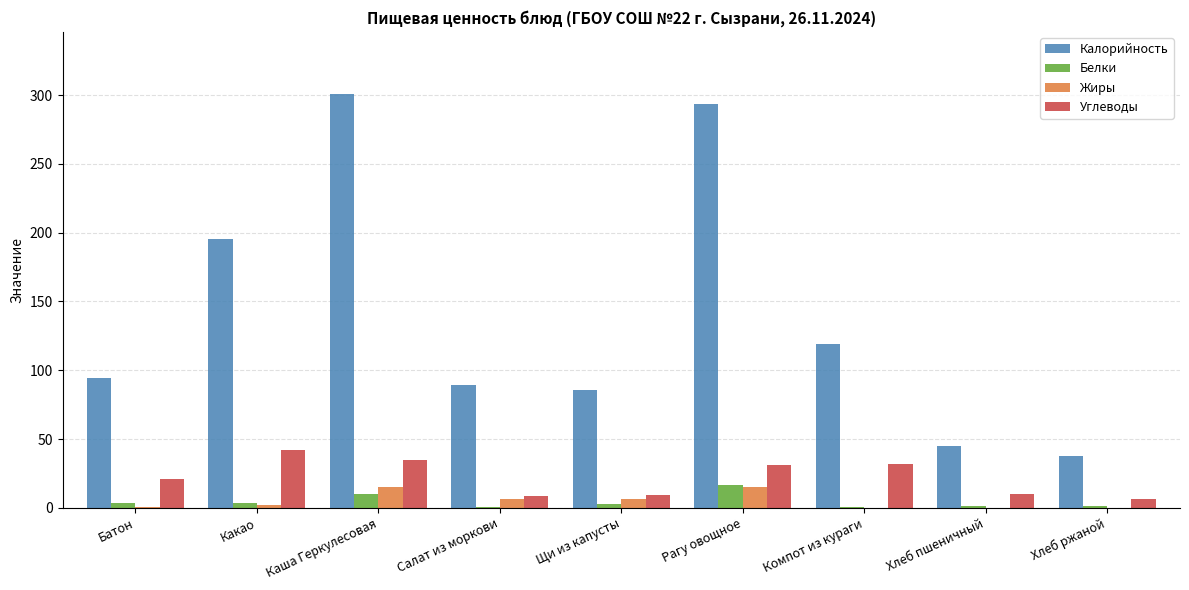

What is the maximum value shown in the chart?

300.8